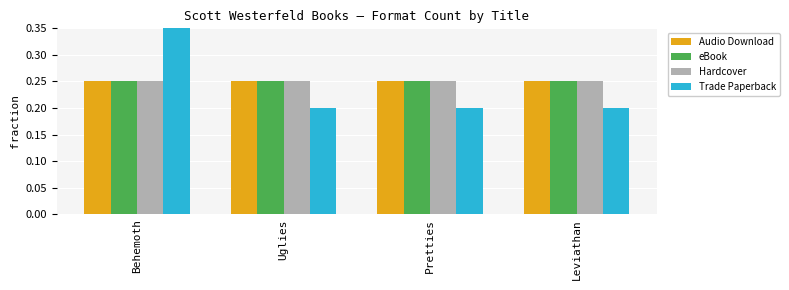

Are the bars grouped side by side (vs. stacked)?

Yes